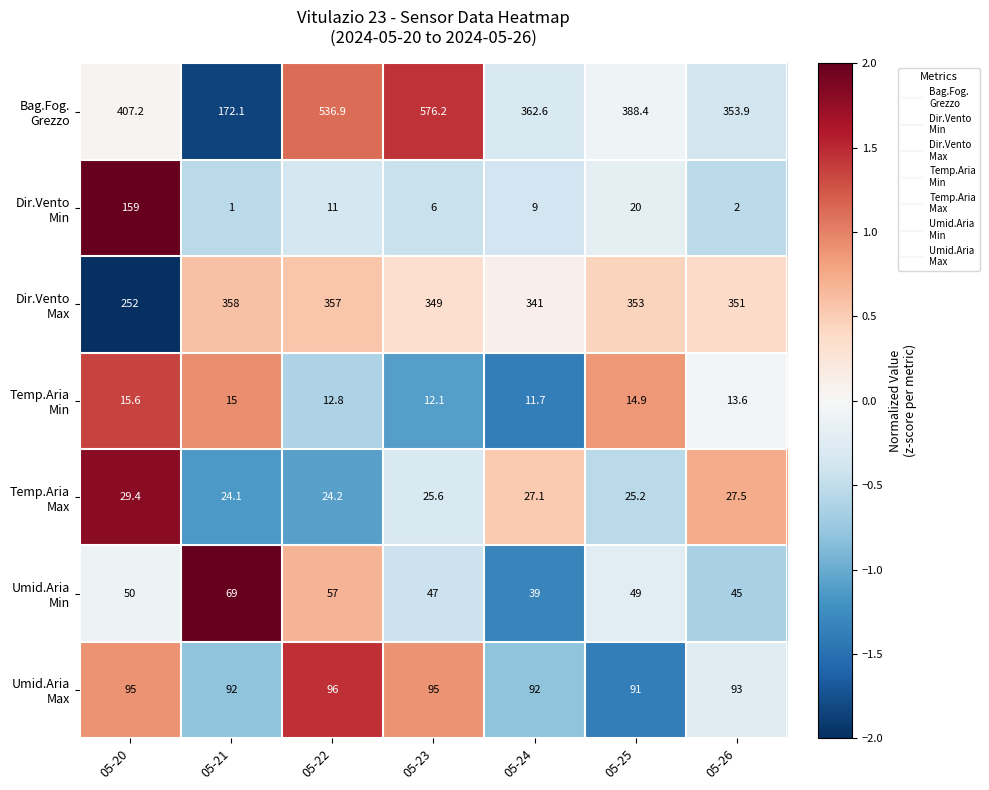

What is the total value across all series at 05-24?

882.4